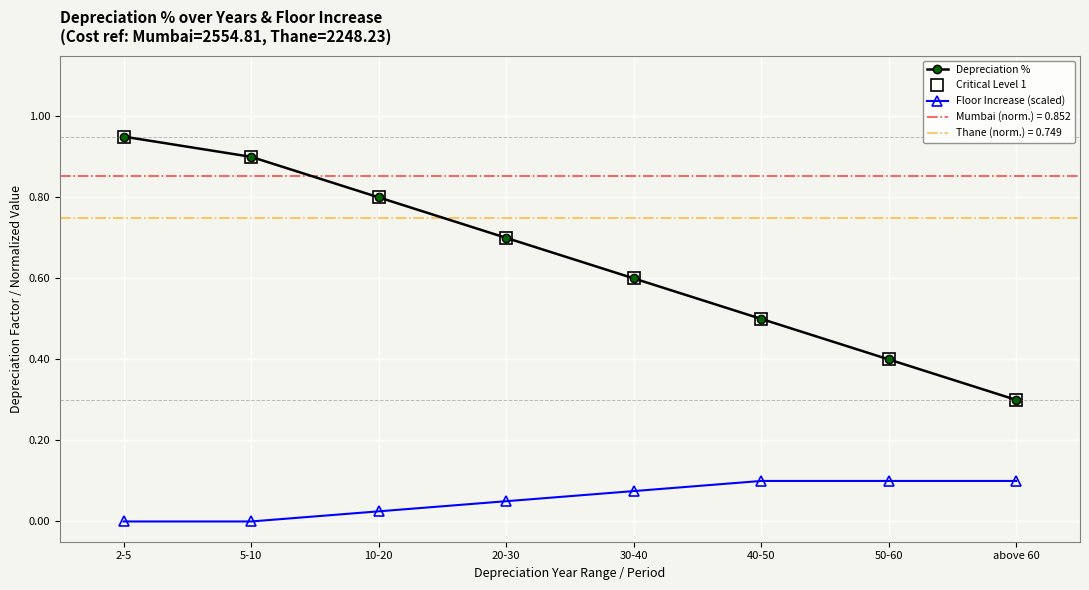

How many values in the Floor Increase (scaled) series exceed 0?

6